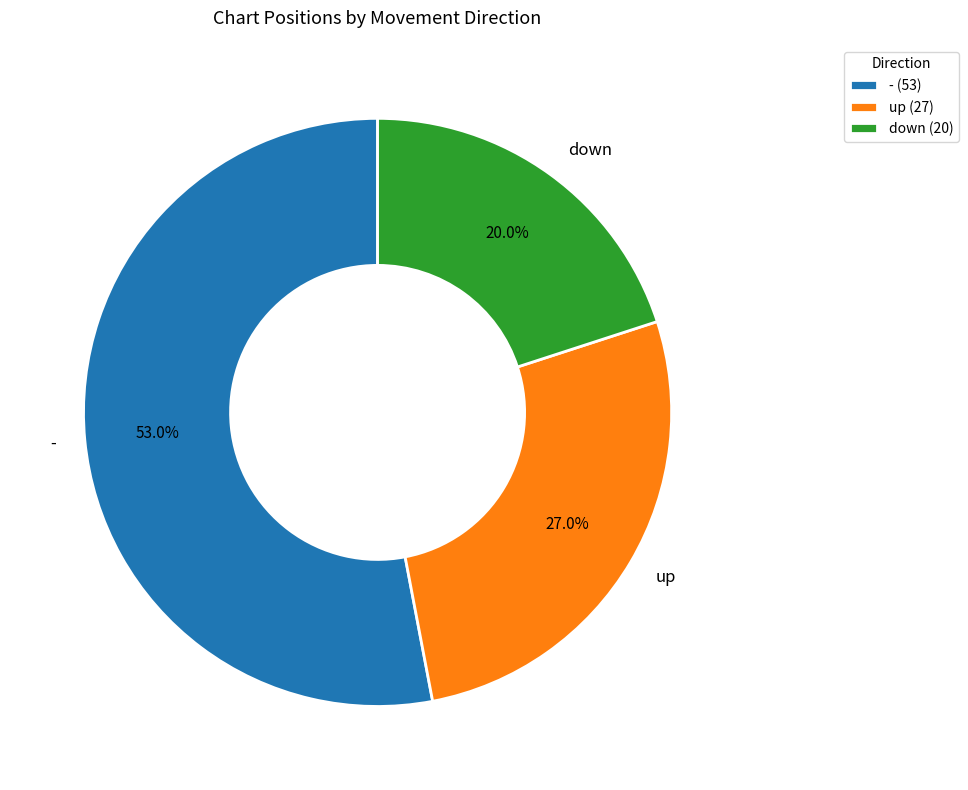

What percentage is the up slice, to the nearest percent?

27%